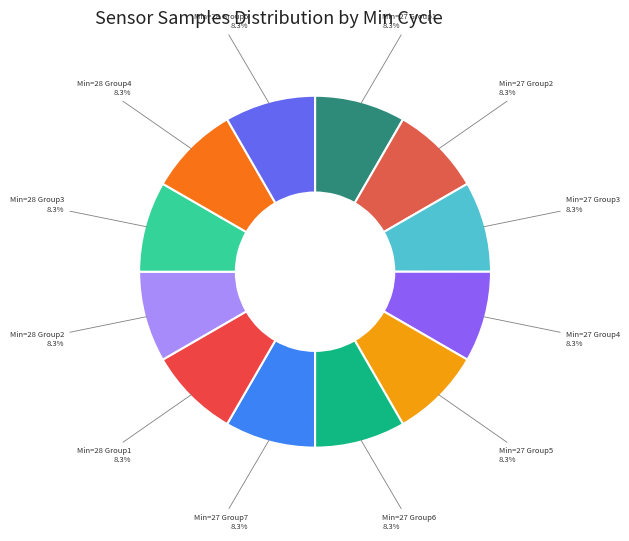

Does Min=28 Group5 represent more than half of the total?

No